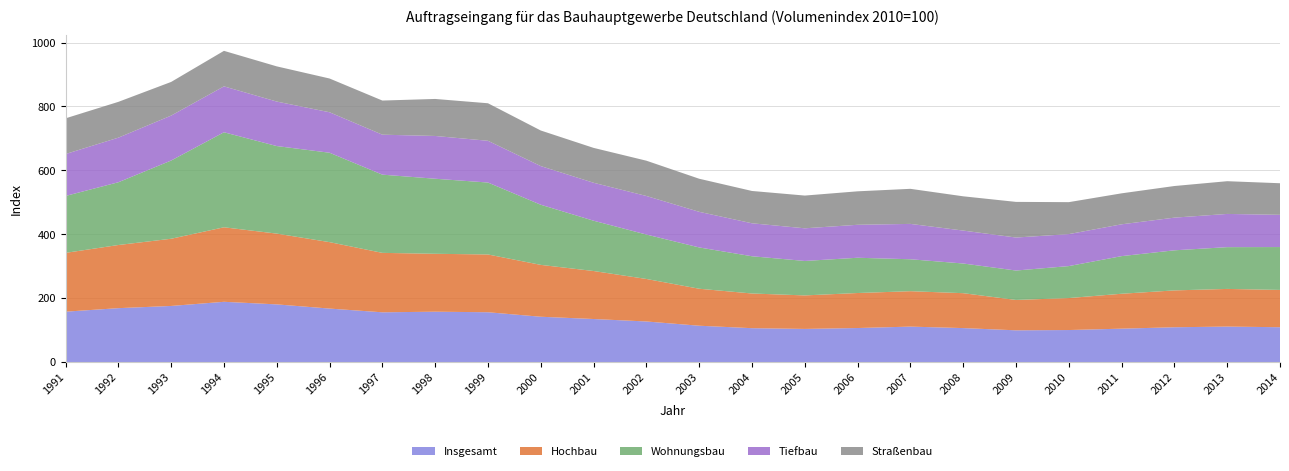

Reading left to right, transcribe all the data shown in this chart.

Insgesamt: 1991=157.6	1992=168.6	1993=175.5	1994=188.5	1995=180.4	1996=167.3	1997=155.6	1998=157.5	1999=155.8	2000=141.7	2001=134.6	2002=126.9	2003=113.6	2004=105.9	2005=103.6	2006=106.4	2007=110.8	2008=106.2	2009=99.2	2010=100.1	2011=104.4	2012=108.8	2013=110.9	2014=108.9
Hochbau: 1991=184.1	1992=197.7	1993=210.4	1994=233.3	1995=221.6	1996=208.0	1997=186.1	1998=181.3	1999=180.9	2000=162.4	2001=150.3	2002=133.1	2003=115.8	2004=108.6	2005=104.9	2006=109.6	2007=110.9	2008=109.3	2009=95.1	2010=100.1	2011=109.3	2012=115.4	2013=117.9	2014=116.8
Wohnungsbau: 1991=178.2	1992=196.5	1993=244.9	1994=297.5	1995=274.1	1996=279.9	1997=244.9	1998=235.0	1999=225.2	2000=188.3	2001=157.5	2002=139.1	2003=129.3	2004=116.6	2005=107.9	2006=110.4	2007=100.0	2008=92.9	2009=92.1	2010=100.1	2011=117.8	2012=125.5	2013=130.8	2014=134.2
Tiefbau: 1991=131.2	1992=139.6	1993=140.7	1994=143.7	1995=139.3	1996=126.7	1997=125.1	1998=133.9	1999=130.7	2000=121.0	2001=118.8	2002=120.7	2003=111.5	2004=103.2	2005=102.2	2006=103.2	2007=110.7	2008=103.1	2009=103.3	2010=100.1	2011=99.6	2012=102.3	2013=104.0	2014=100.9
Straßenbau: 1991=111.8	1992=112.1	1993=105.4	1994=111.2	1995=110.2	1996=105.7	1997=106.9	1998=115.9	1999=117.5	2000=111.4	2001=109.2	2002=110.5	2003=103.6	2004=101.2	2005=102.5	2006=104.8	2007=109.8	2008=107.3	2009=111.6	2010=100.1	2011=97.0	2012=99.0	2013=102.5	2014=98.9